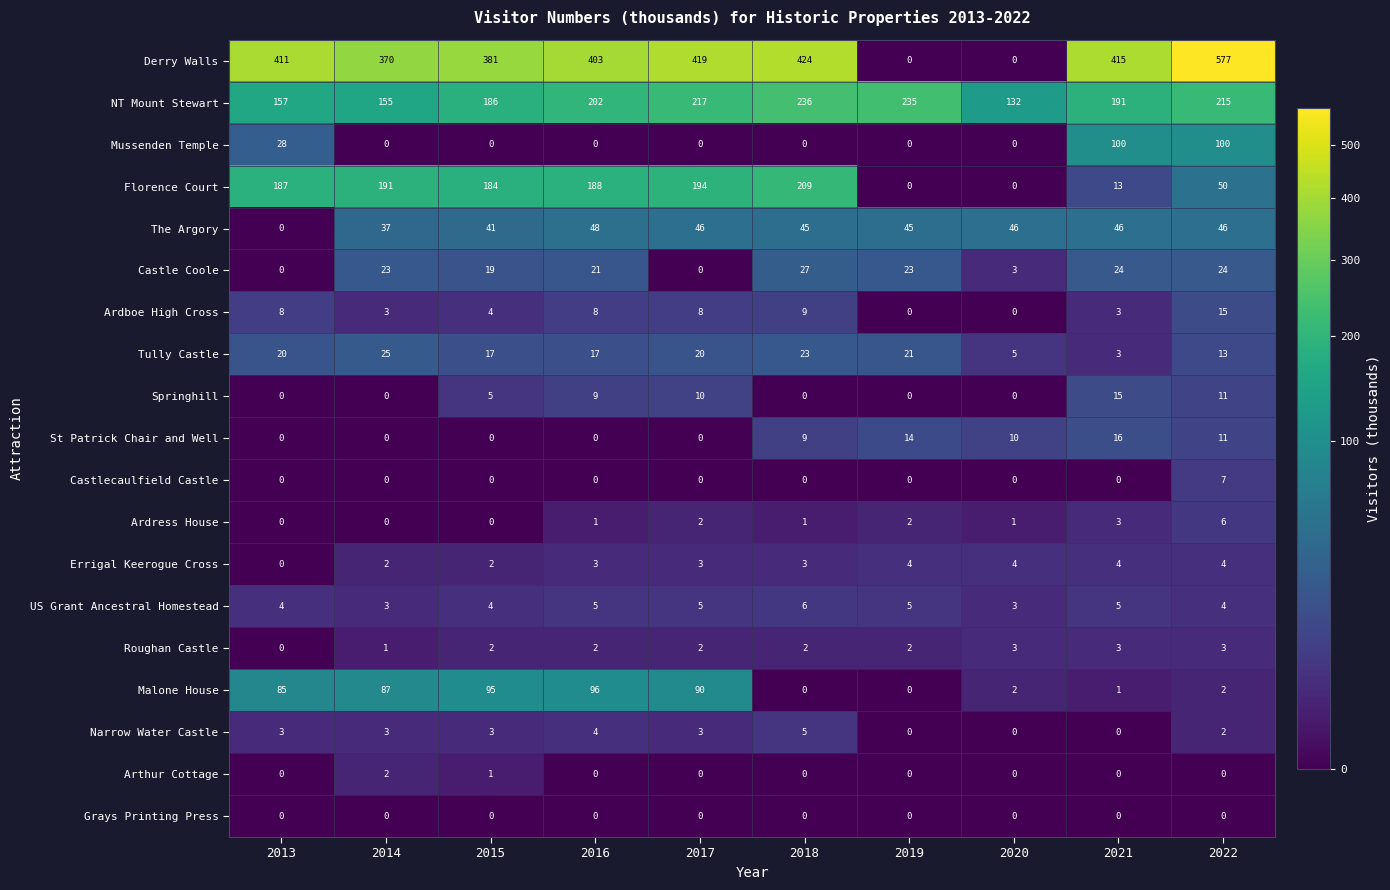

What is the difference between the Derry Walls values at 2019 and 2018?

424